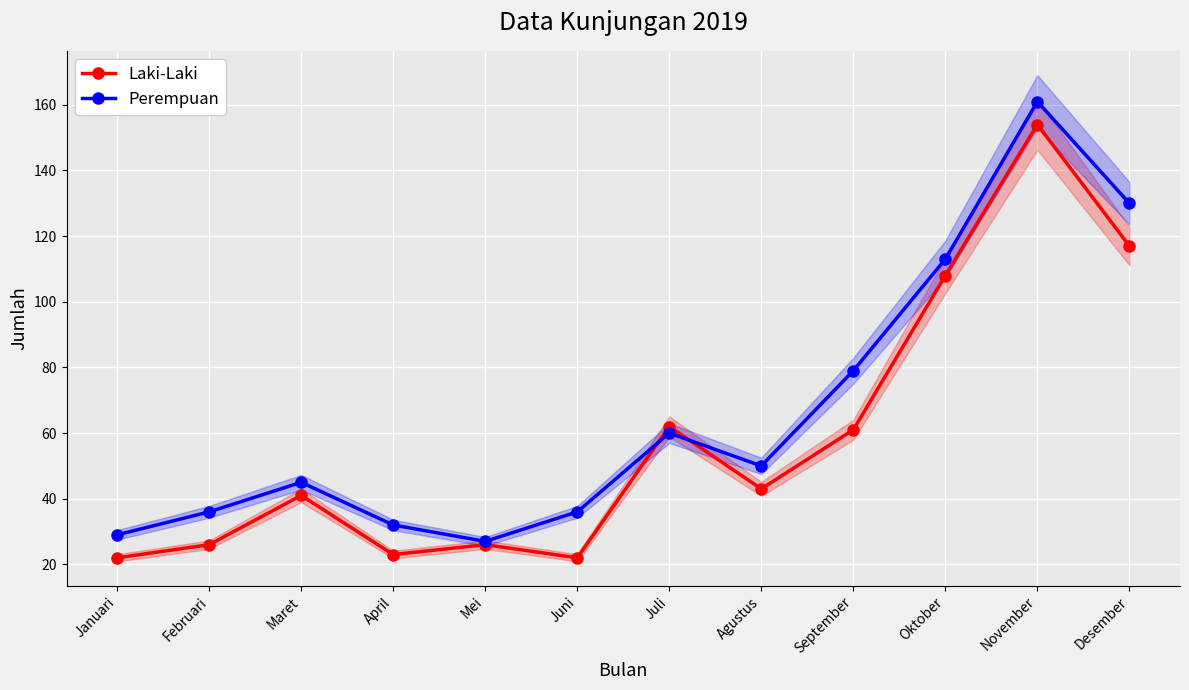

Where do Laki-Laki and Perempuan first cross each other?

Juni and Juli